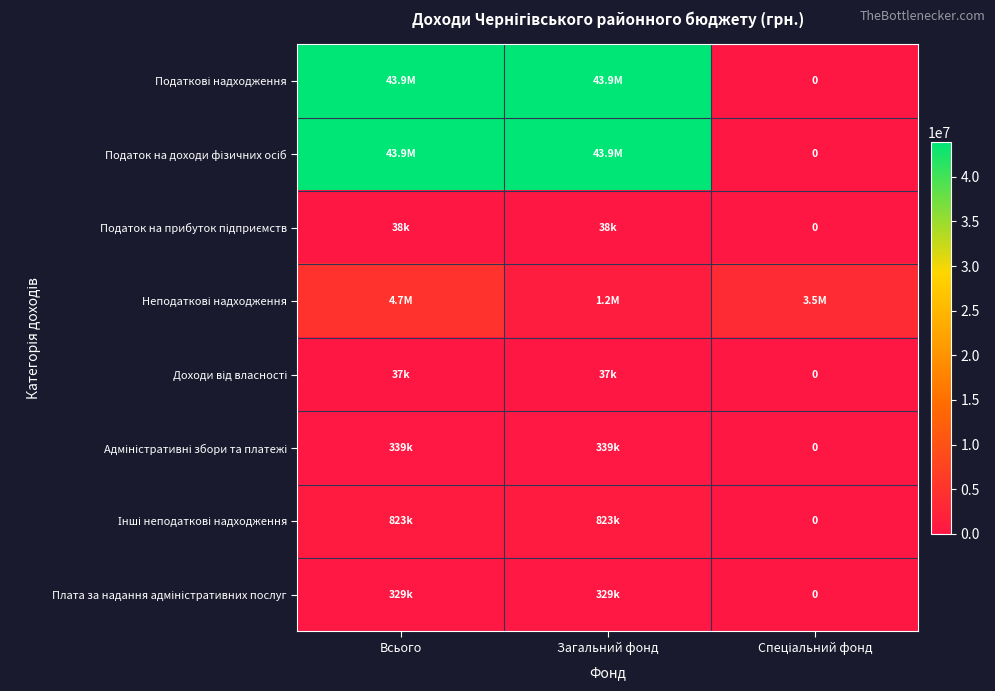

What is the difference between the maximum and minimum values in the Адміністративні збори та платежі series?

339000.0